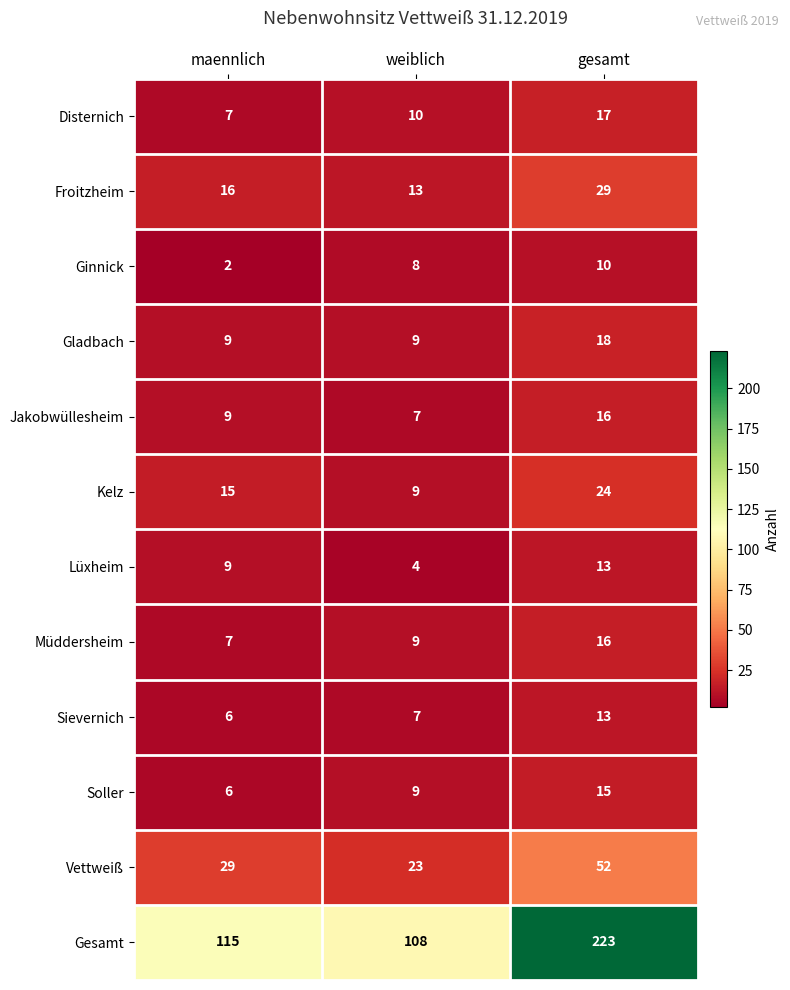

The Vettweiß series shows 29 at maennlich. True or false?

True